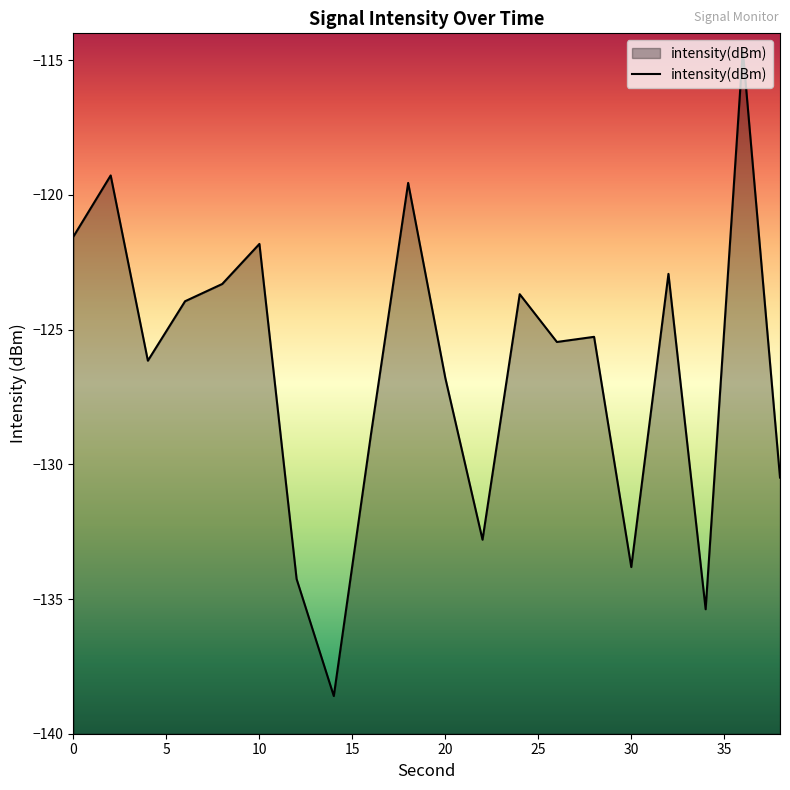

The chart shows a value of -180.3 at 34. True or false?

False